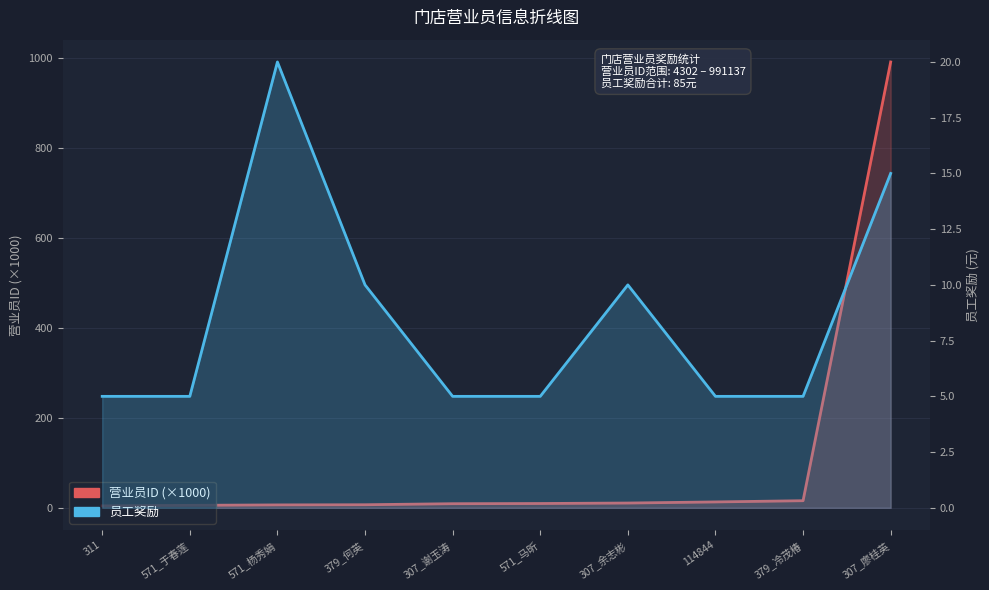

What is the label of the 2nd point from the left?

571_于春莲